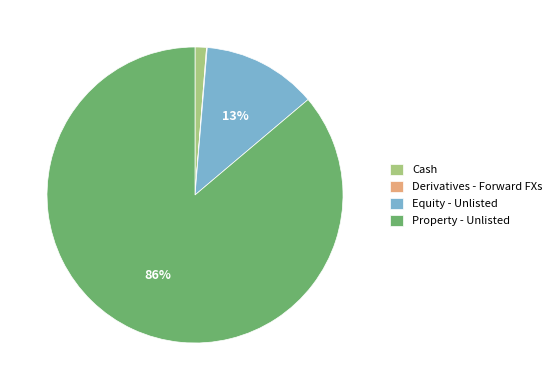

To the nearest percent, what portion does Equity - Unlisted represent?

13%